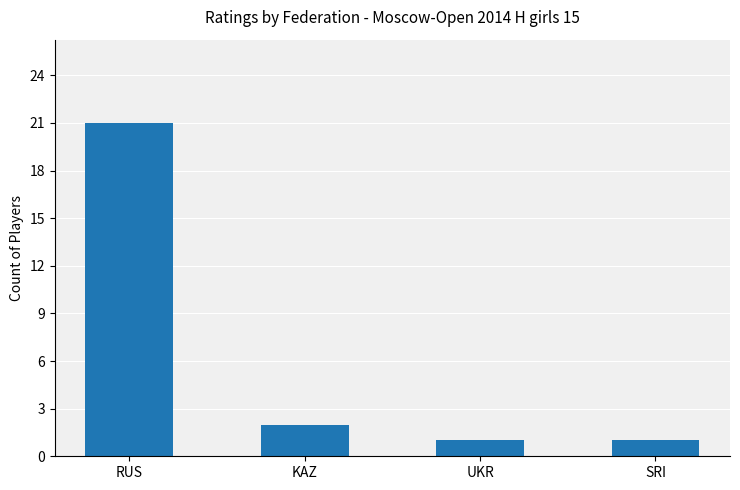

How many bars are there in total?

4